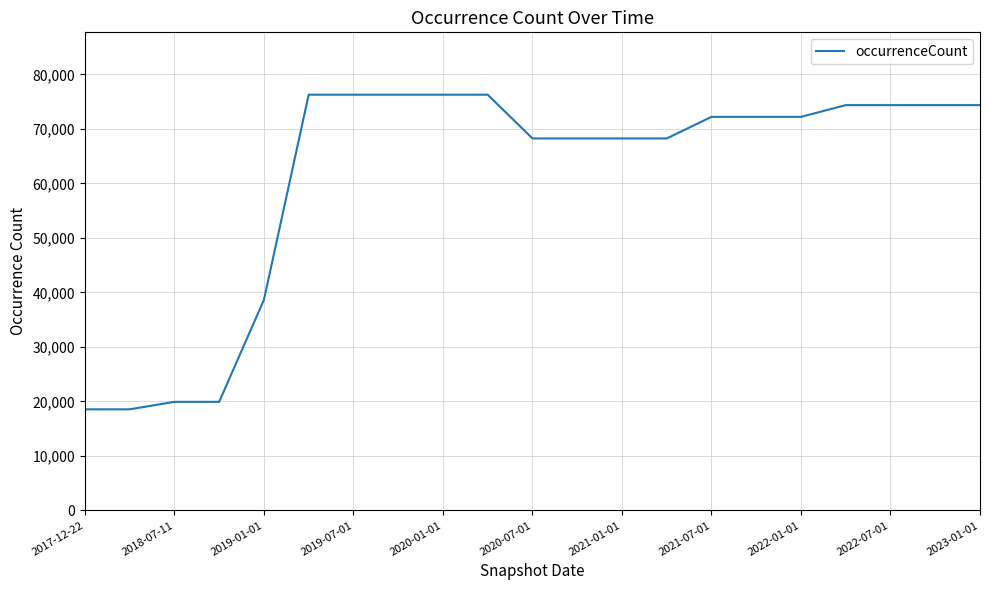

What is the difference between the maximum and minimum values?

57722